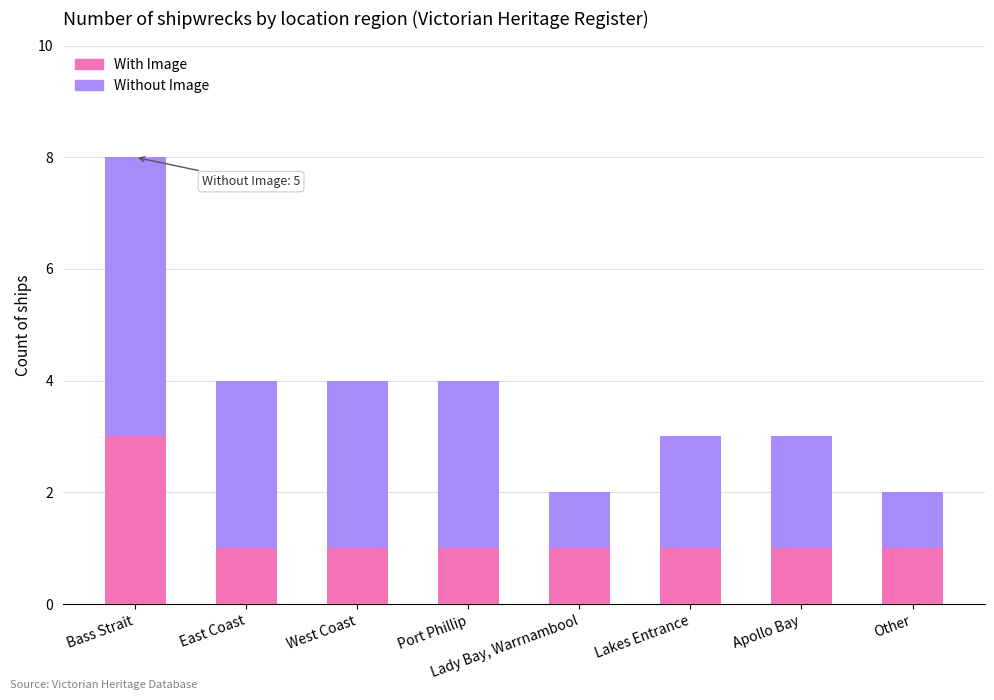

What is the sum of the With Image values at West Coast and Bass Strait?

4